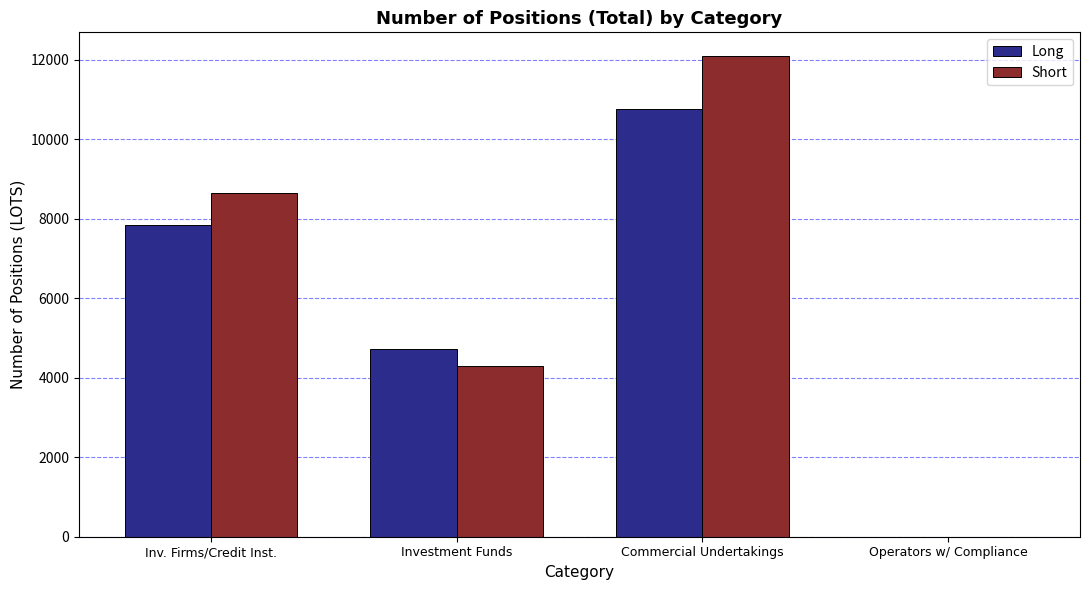

Between Inv. Firms/Credit Inst. and Operators w/ Compliance, which series saw the biggest shift?

Short